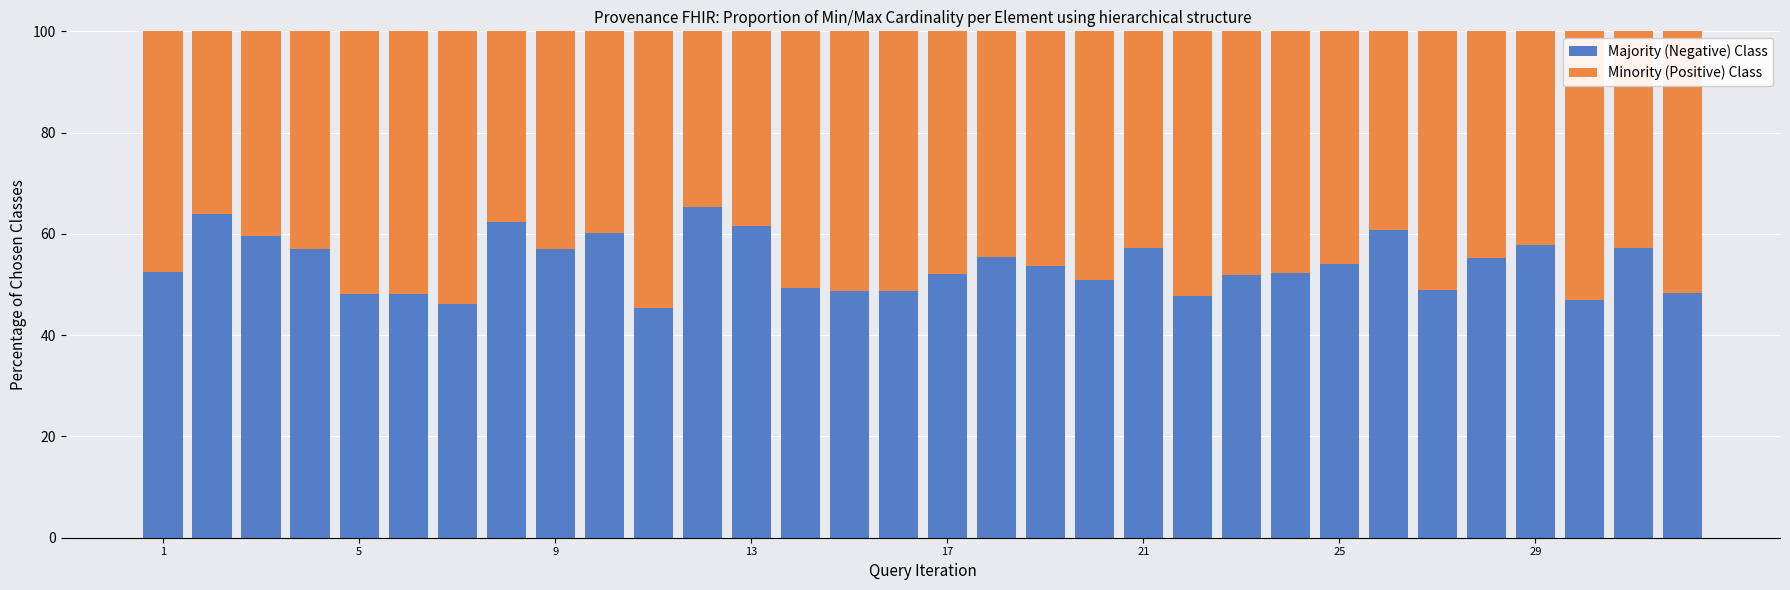

Count the number of categories in the chart.

32